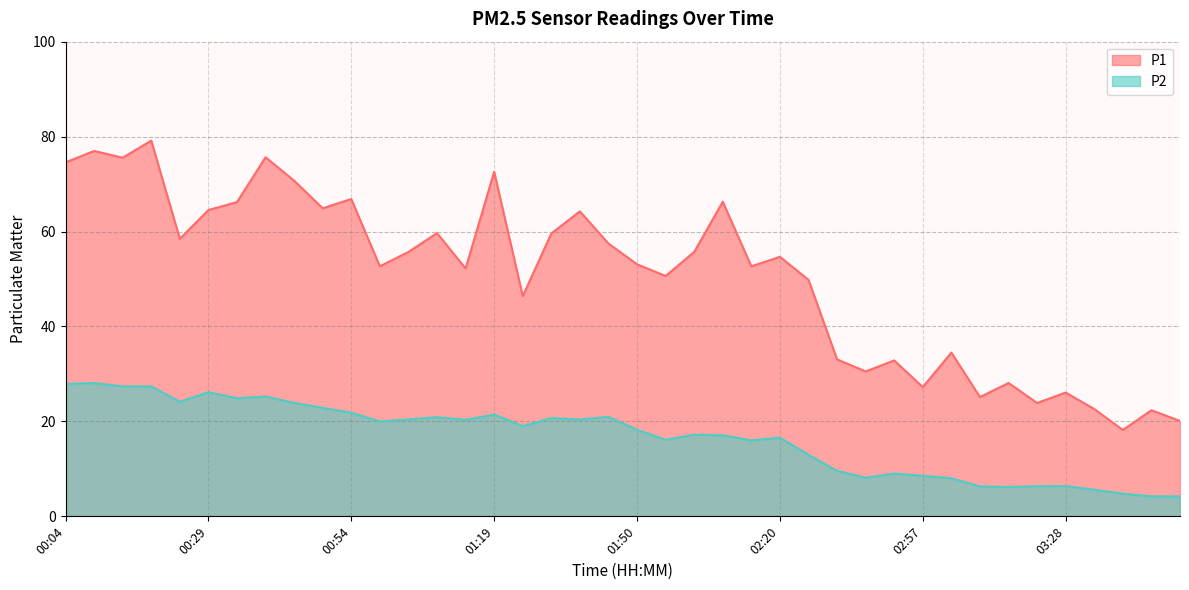

What is the difference between the maximum and minimum values in the P1 series?

61.0